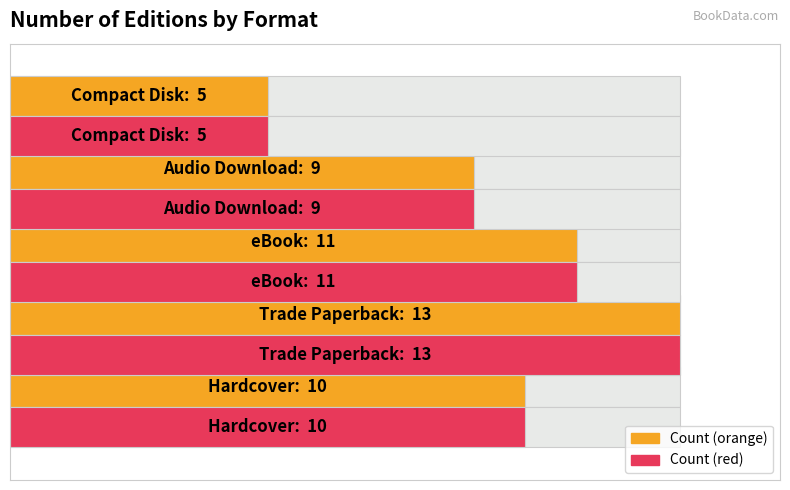

Is the value of Edition Count at 1 greater than the value of Max Count at 1?

No